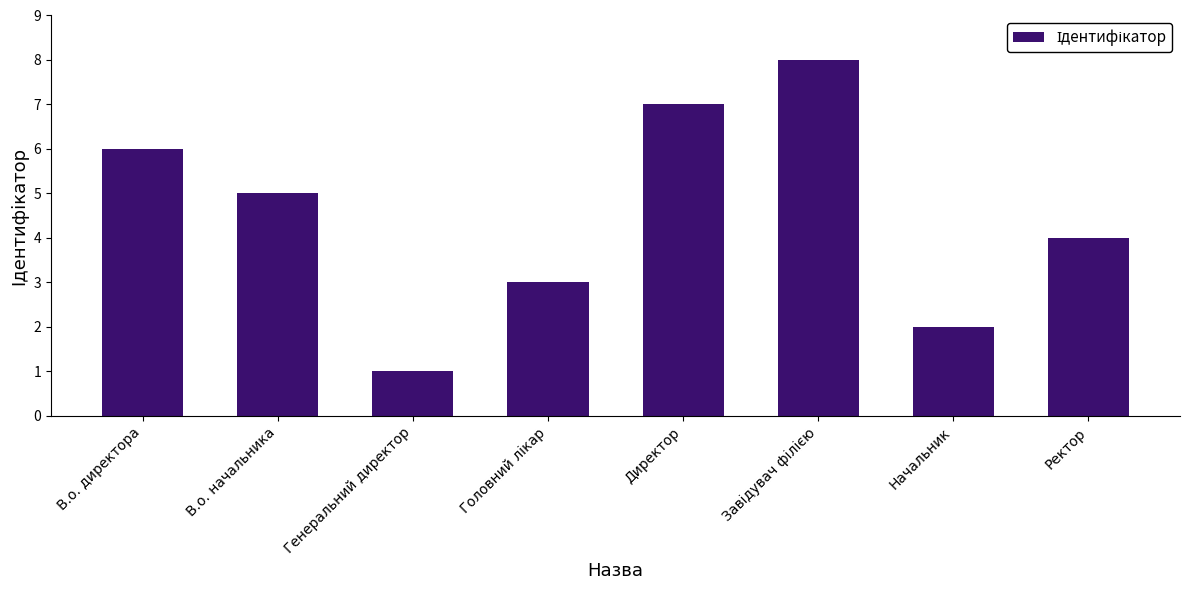

What is the change in value from В.о. начальника to Директор?

+2